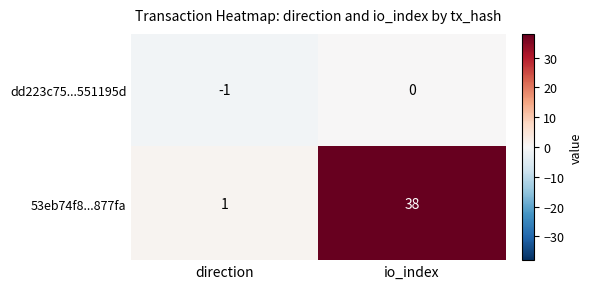

What is the difference between the highest and lowest values at direction?

2